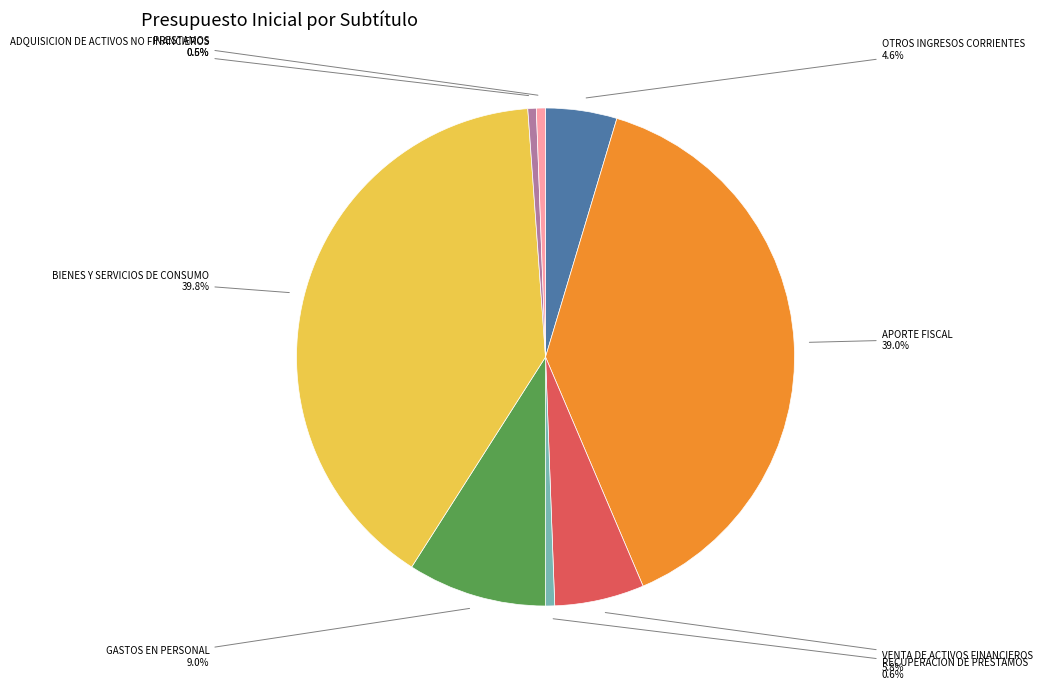

Is the sum of APORTE FISCAL and VENTA DE ACTIVOS FINANCIEROS greater than half?

No